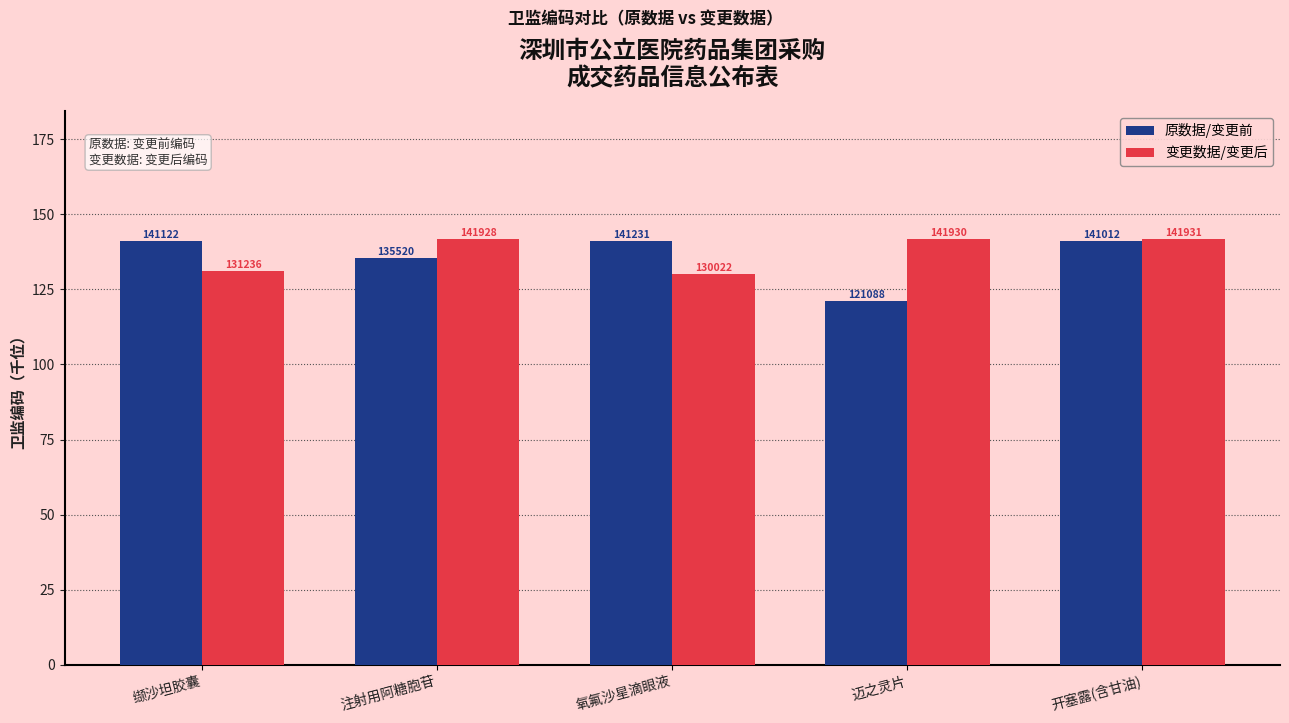

Are the bars horizontal?

No